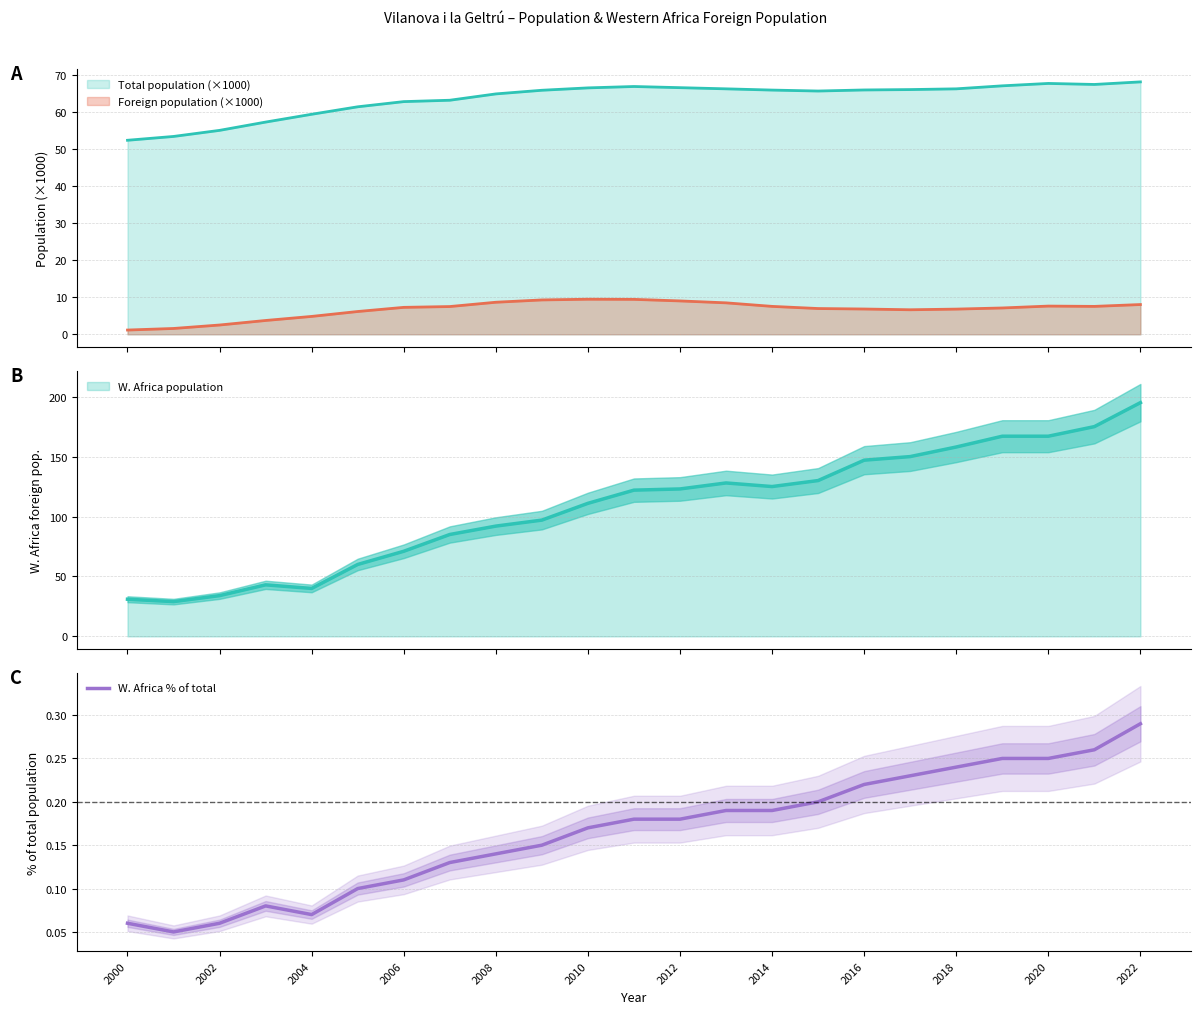

True or false: there are more than 0 points higher than both neighbors.

True